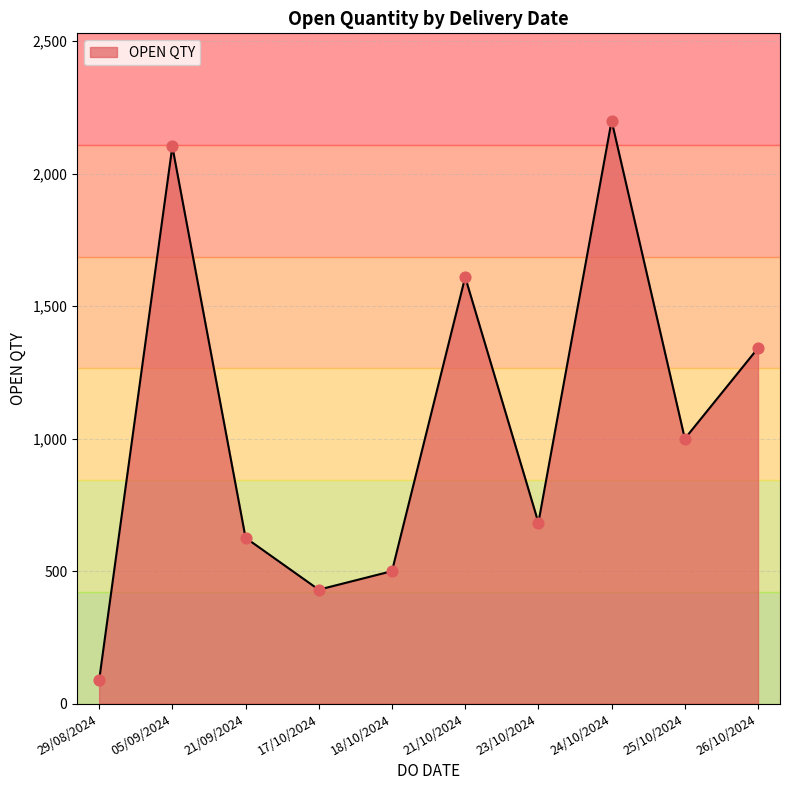

Which has a higher value, 21/10/2024 or 26/10/2024?

21/10/2024